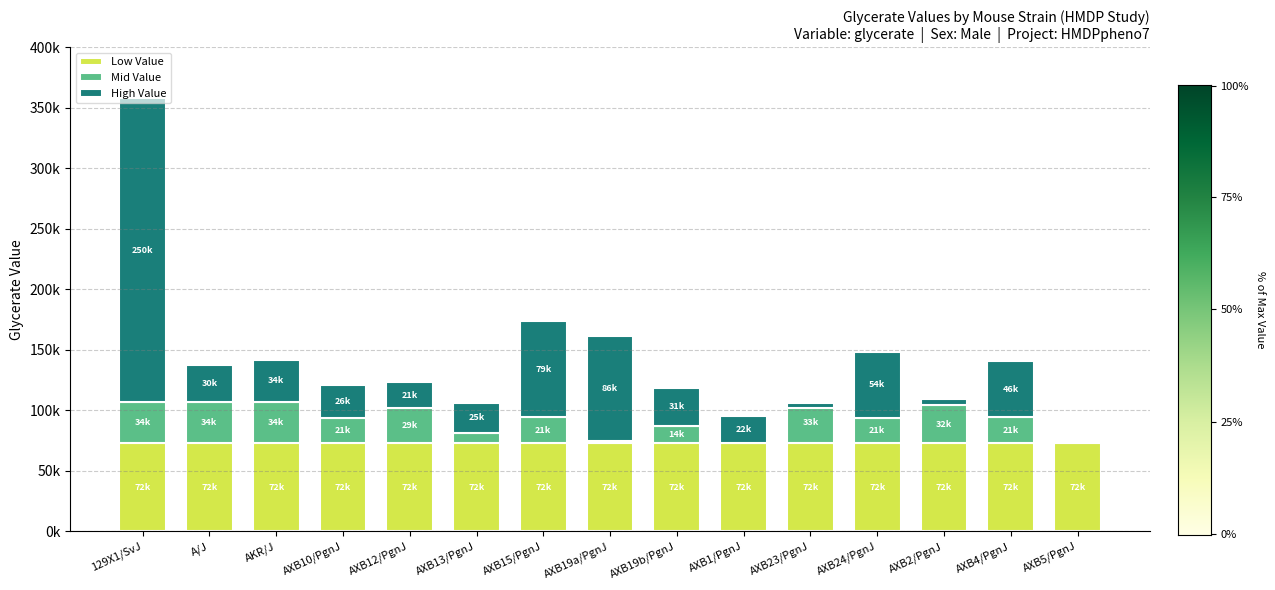

List the series in order of their peak value, lowest first.

Mid Value, Low Value, High Value